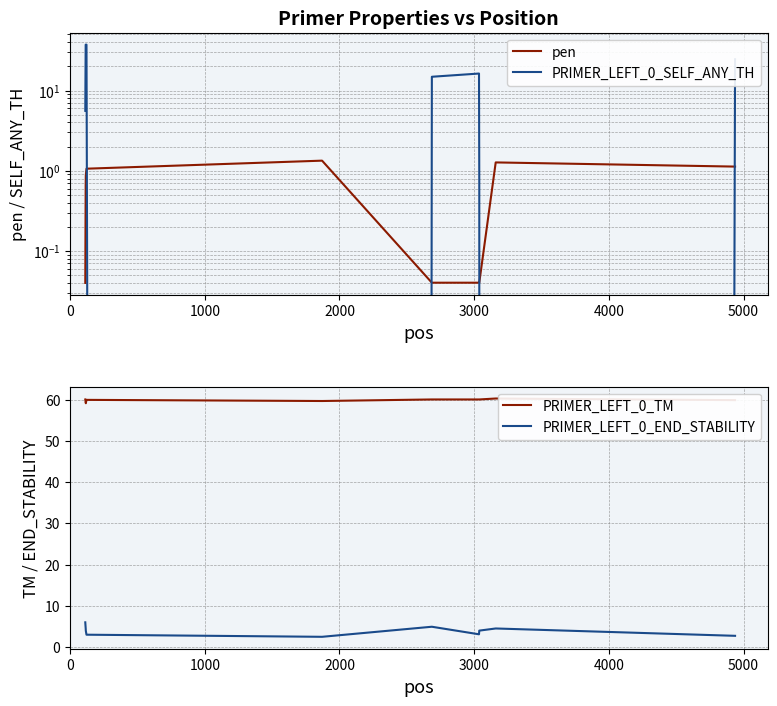

What is the minimum value for PRIMER_LEFT_0_TM?

59.1